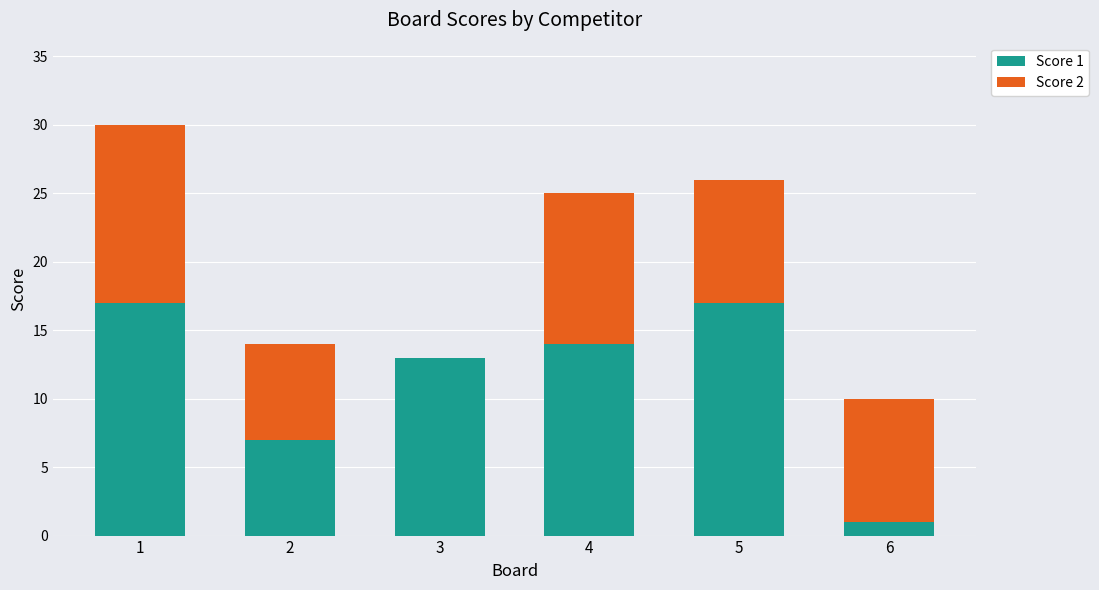

True or false: Score 1 has a value of 7 at 1.

False